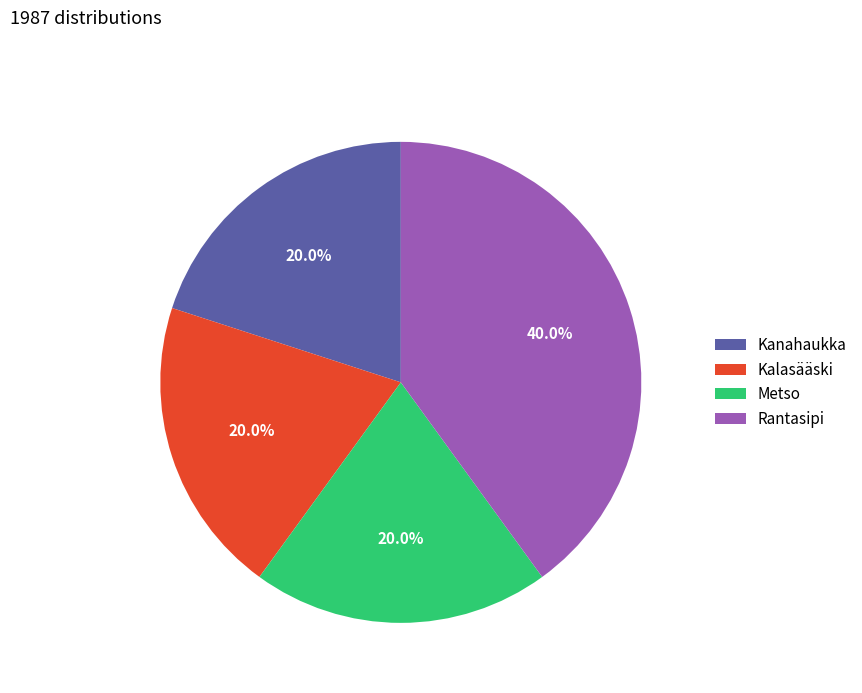

Which category has the biggest portion of the pie?

Rantasipi